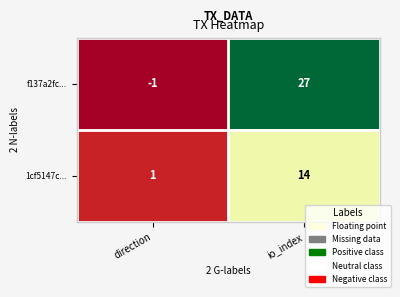

How many distinct data groups are displayed?

2